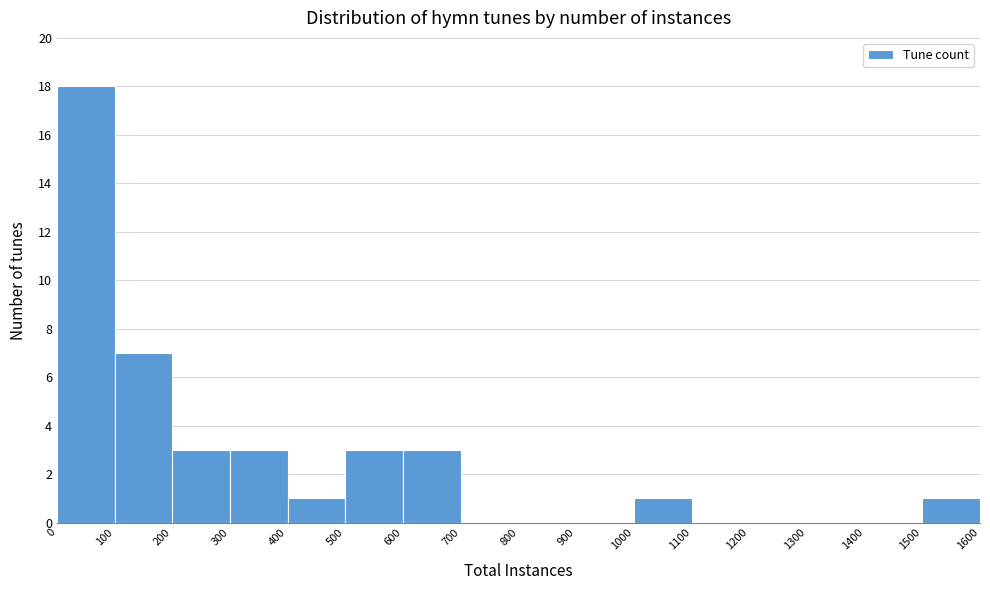

Reading left to right, transcribe this chart: for each bar, give the range it covers on the x-axis and its height. The values are not printed on the chart, so give them approximately, as read against the axis.

0 to 100: 18
100 to 200: 7
200 to 300: 3
300 to 400: 3
400 to 500: 1
500 to 600: 3
600 to 700: 3
700 to 800: 0
800 to 900: 0
900 to 1000: 0
1000 to 1100: 1
1100 to 1200: 0
1200 to 1300: 0
1300 to 1400: 0
1400 to 1500: 0
1500 to 1600: 1